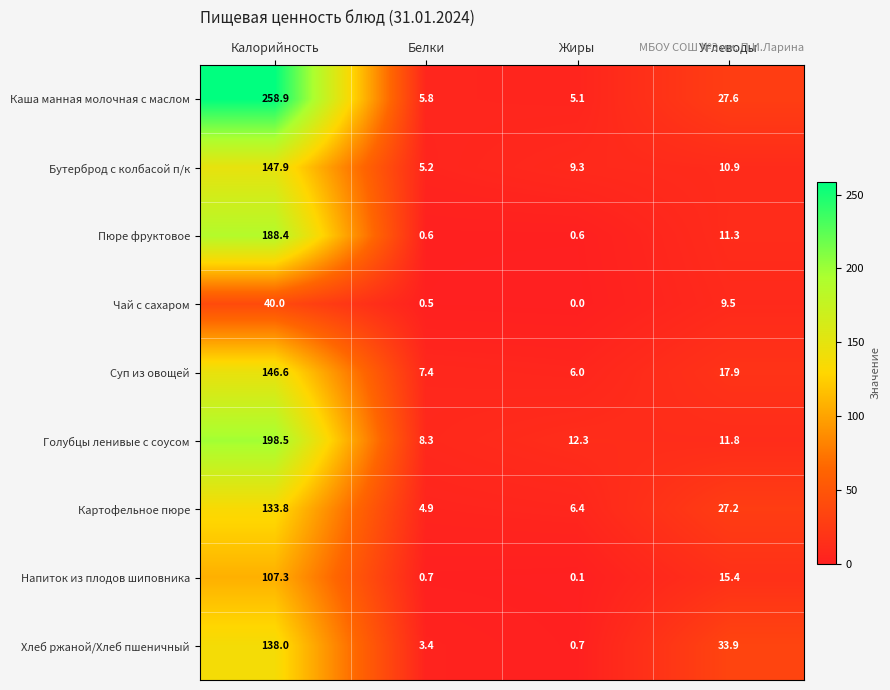

At which category does the chart reach its minimum across all series?

Жиры